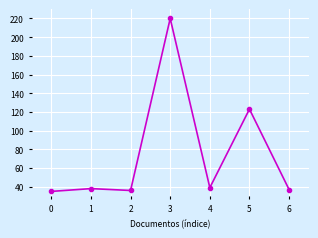

What is the value of the 5th point from the left?

39